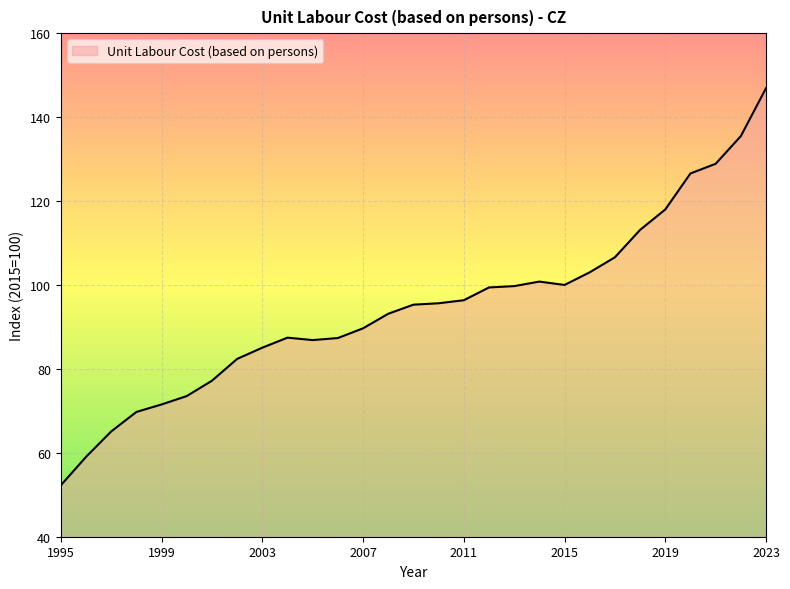

What is the smallest value displayed?

52.3